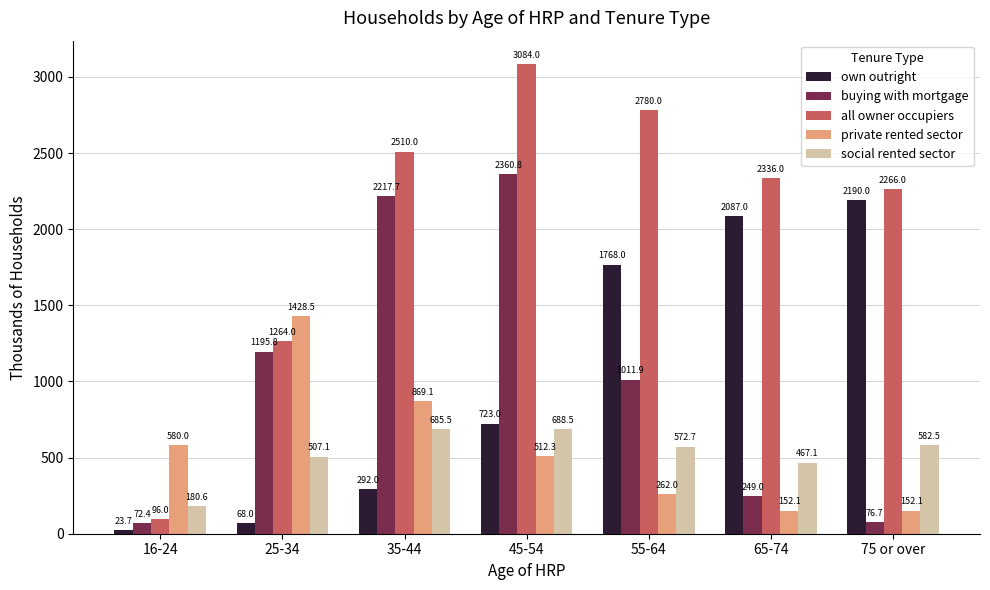

How many distinct data groups are displayed?

5